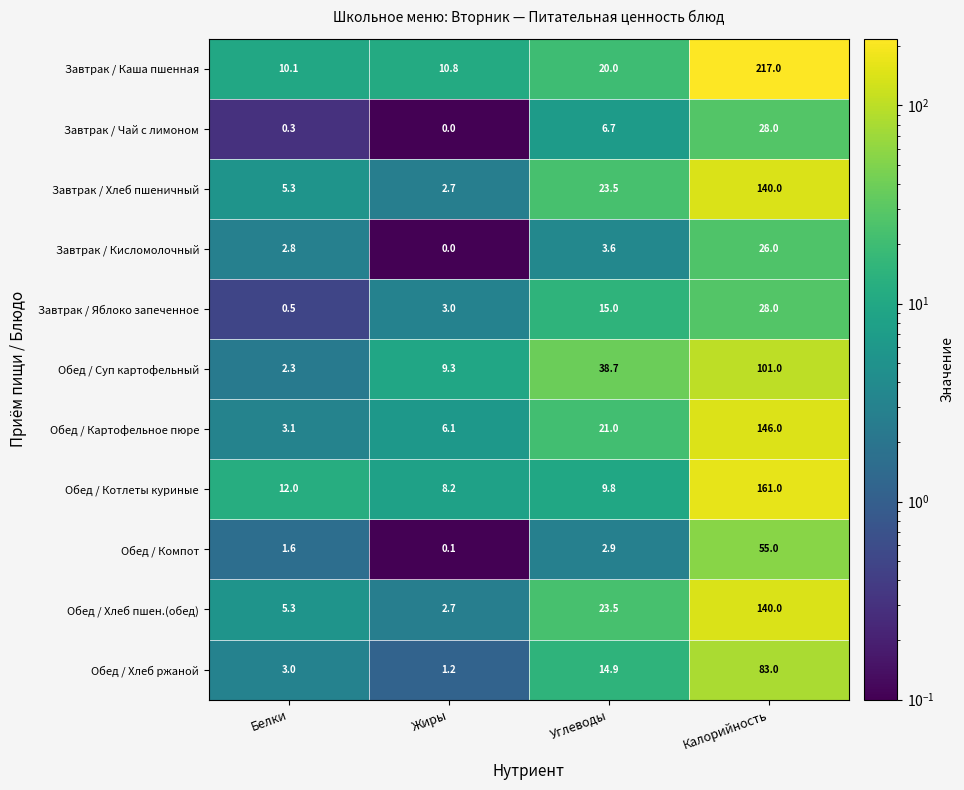

At how many categories does at least one series exceed 70?

1